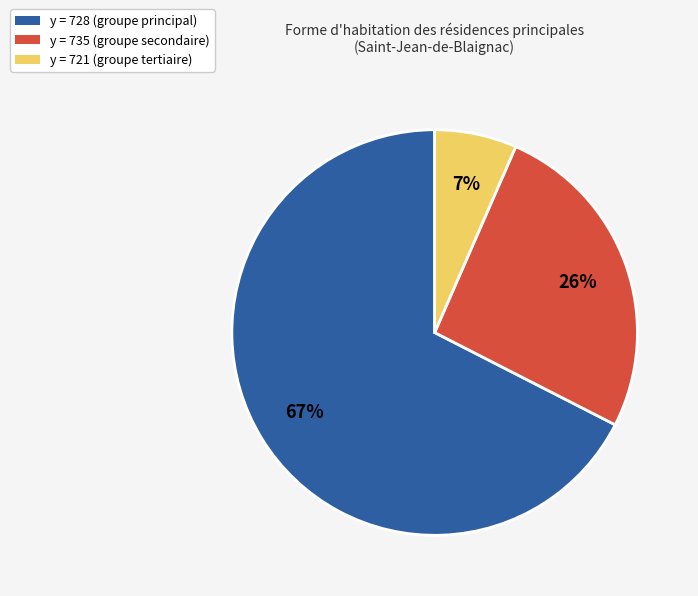

To the nearest percent, what is the average slice percentage?

33%